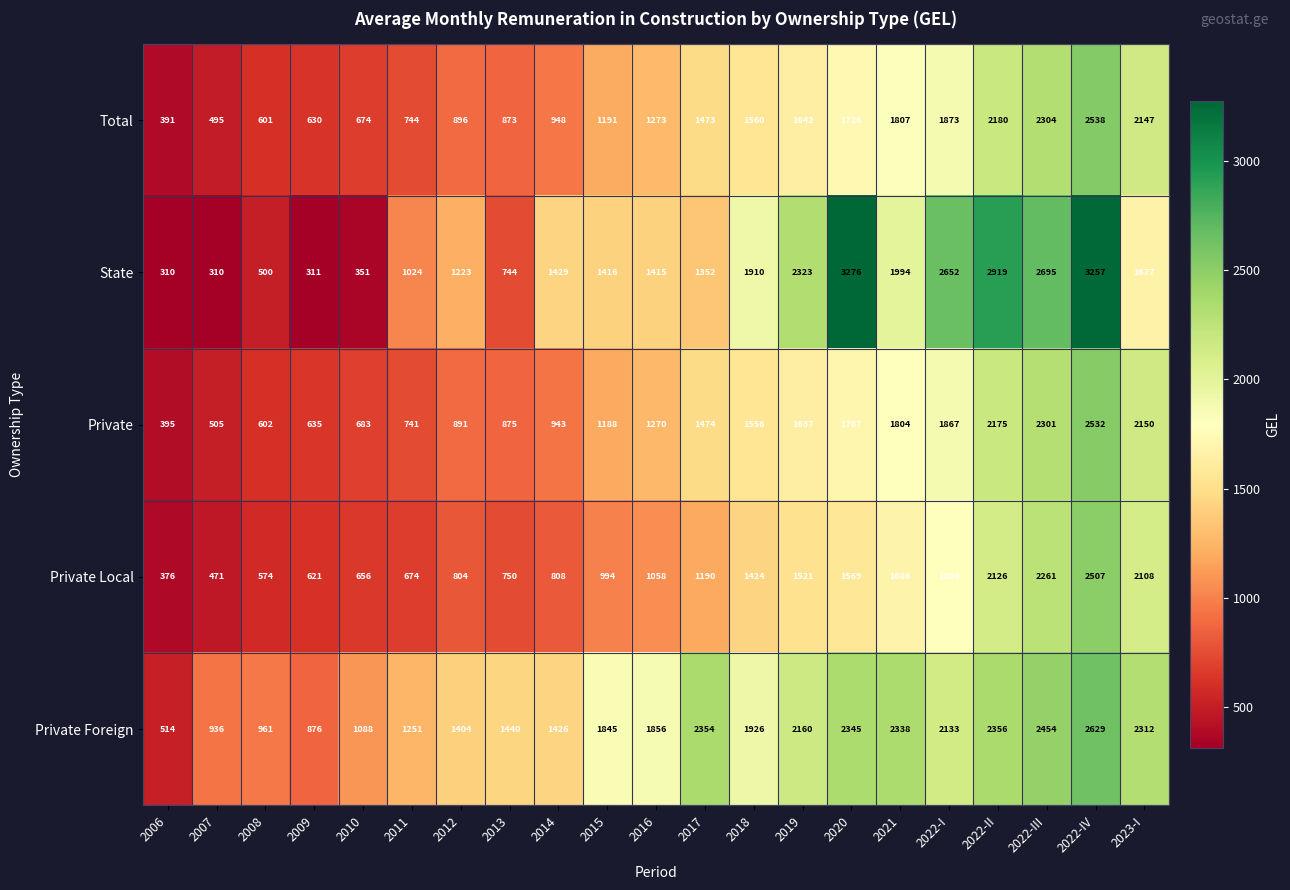

At which category does the chart reach its peak across all series?

2020